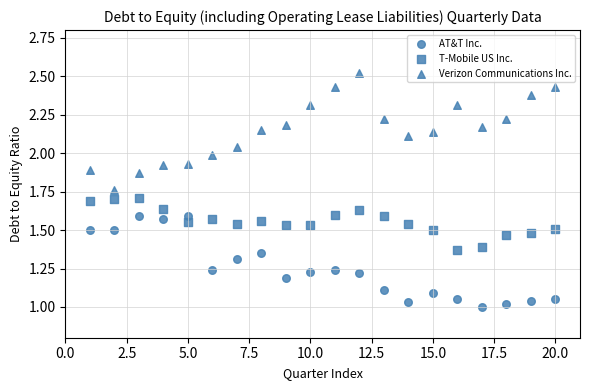

How many points are shown in the scatter plot?

60